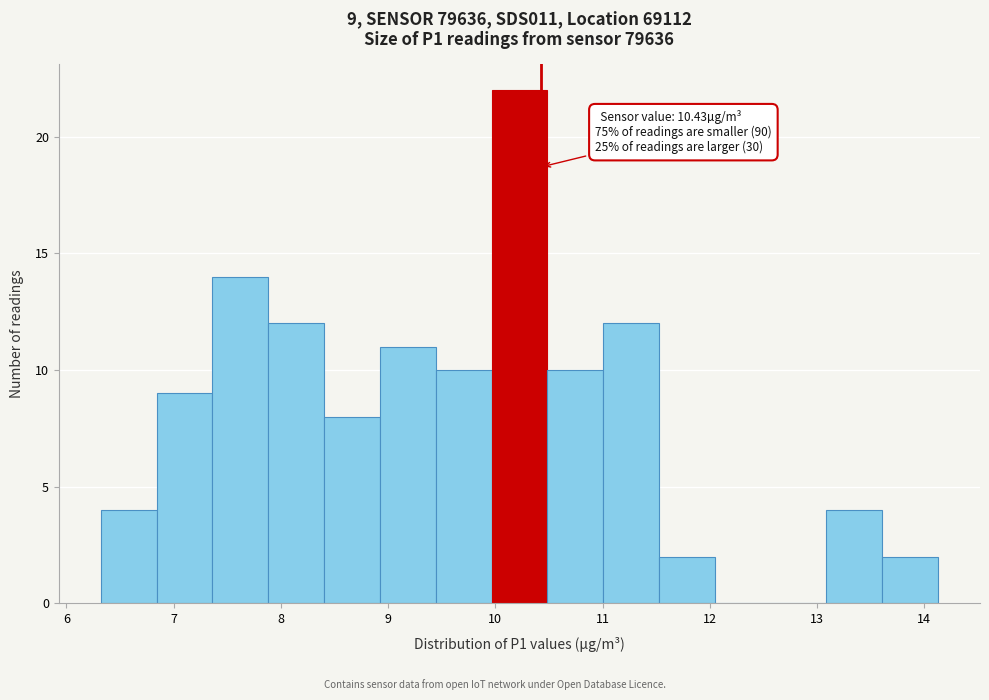

Over which range of the x-axis is the bar tallest?

10.0 to 10.5